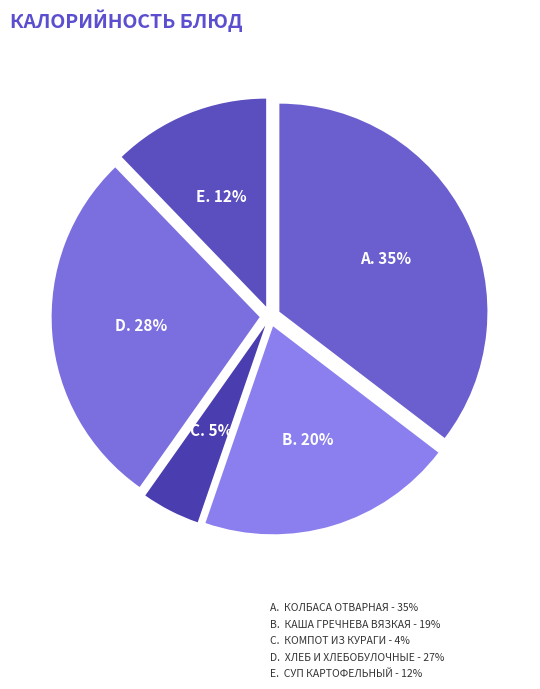

How many slices are in this pie chart?

5